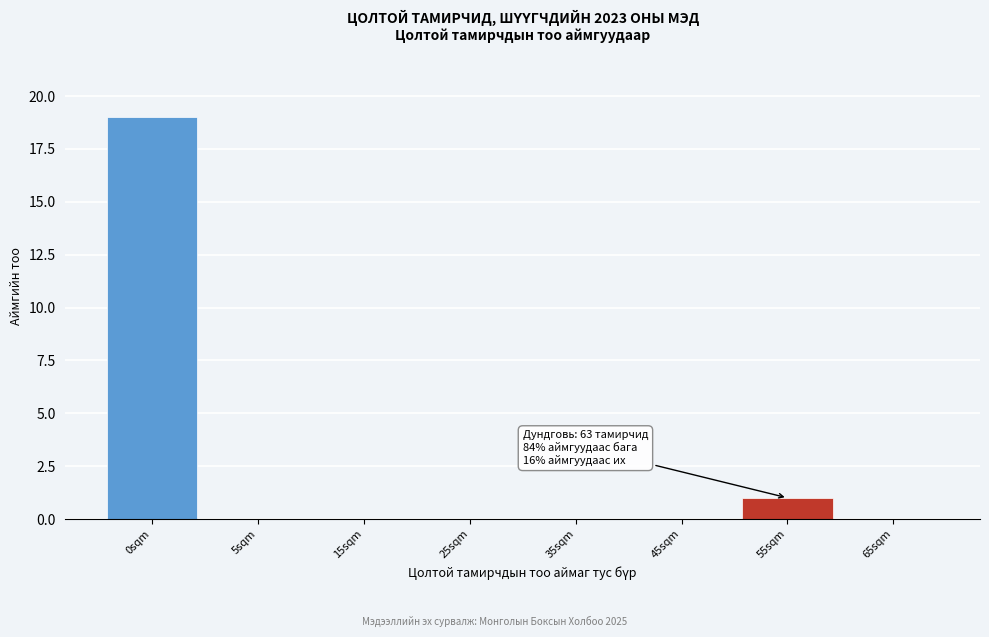

Reading right to left, what are all the values shown in this chart?

65sqm=0	55sqm=1	45sqm=0	35sqm=0	25sqm=0	15sqm=0	5sqm=0	0sqm=19